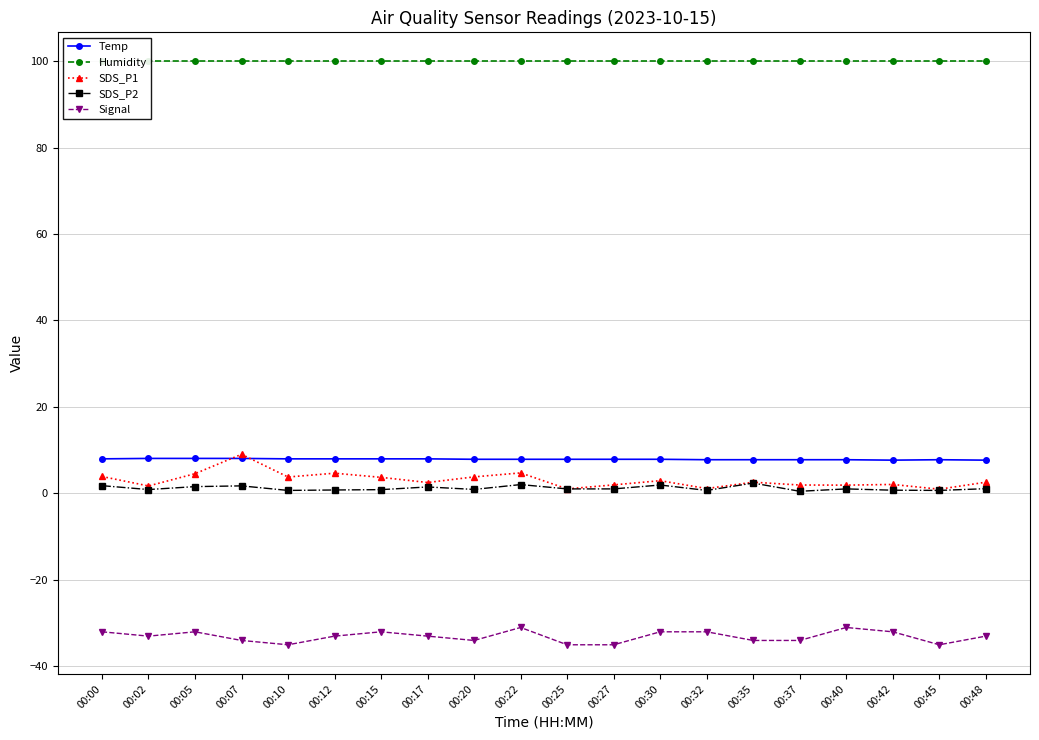

Where is Temp nearest to the value 7?

00:42